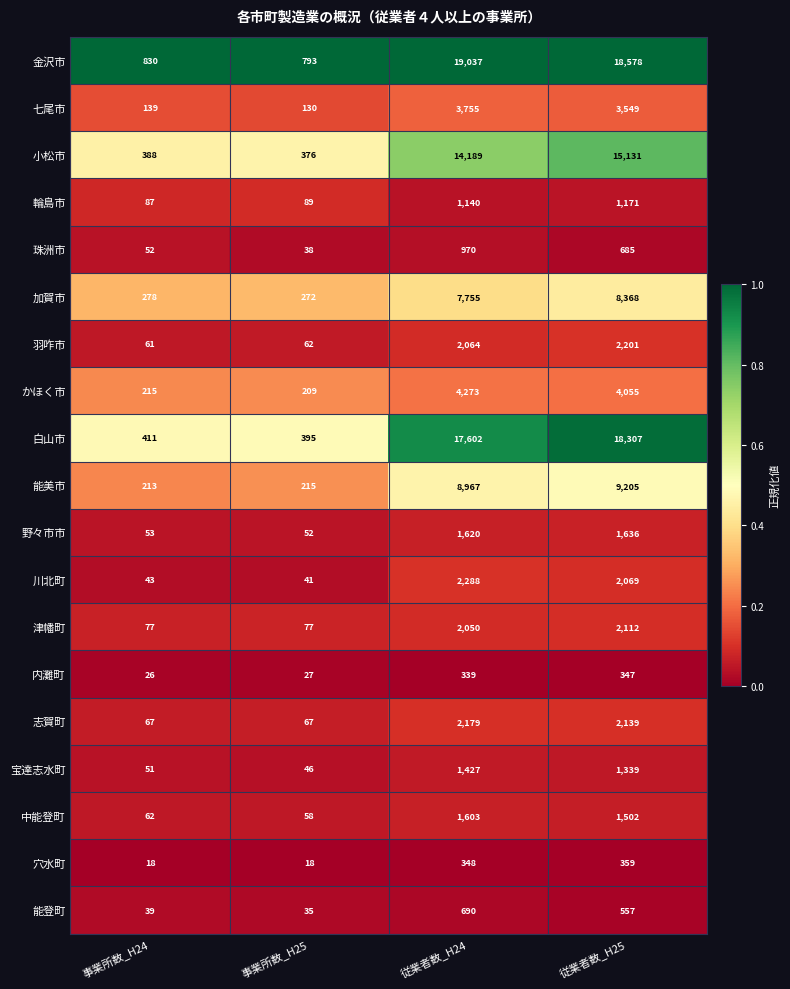

Rank the categories by 能登町 value from lowest to highest.

事業所数_H25, 事業所数_H24, 従業者数_H25, 従業者数_H24